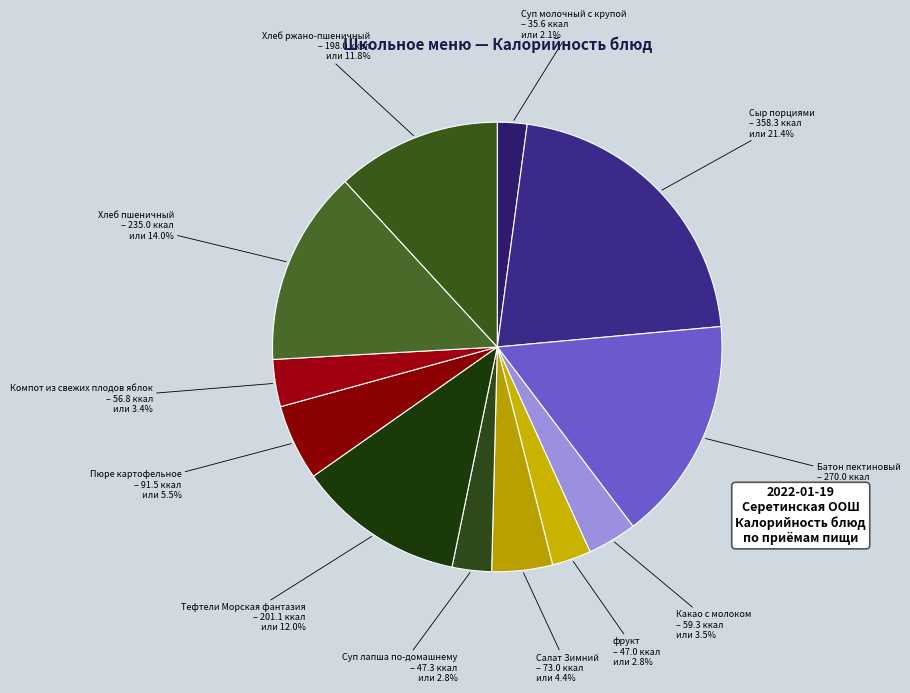

How many slices are in this pie chart?

12